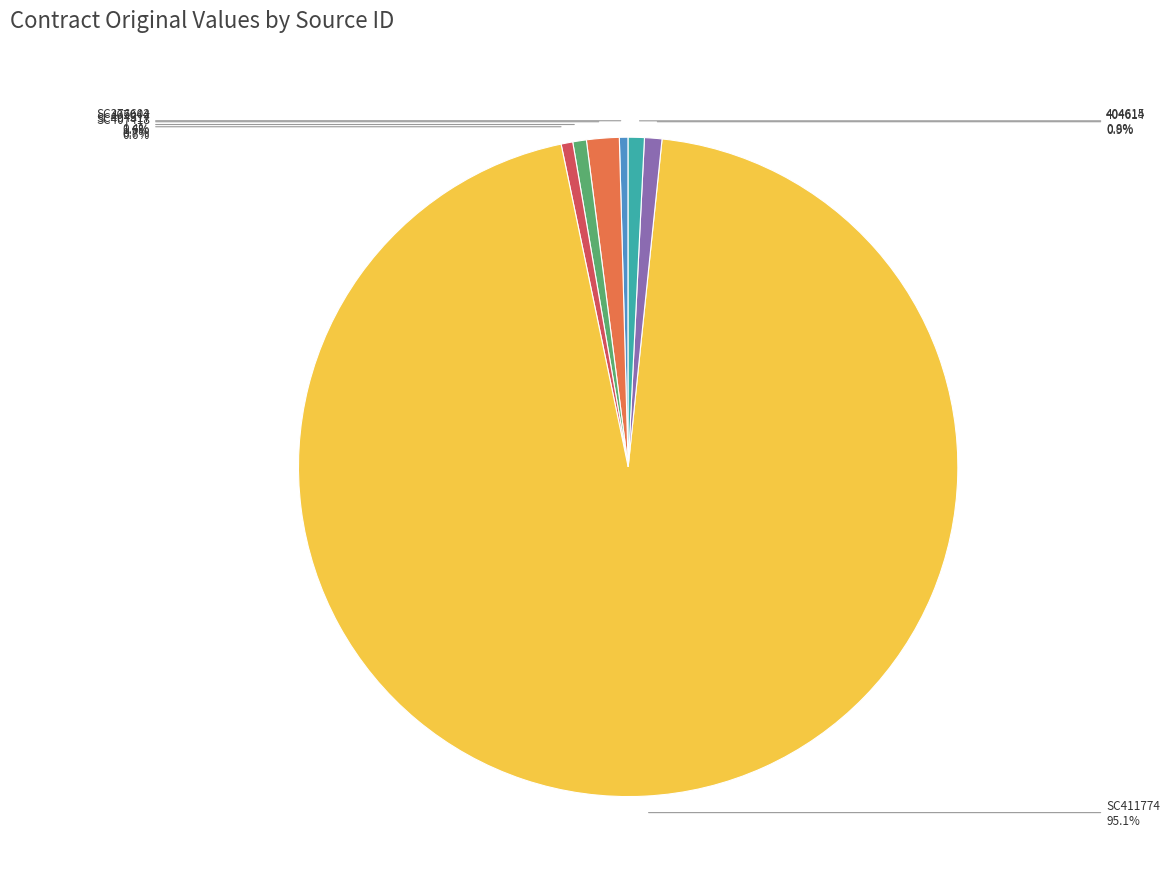

Is there a majority slice in this chart?

Yes